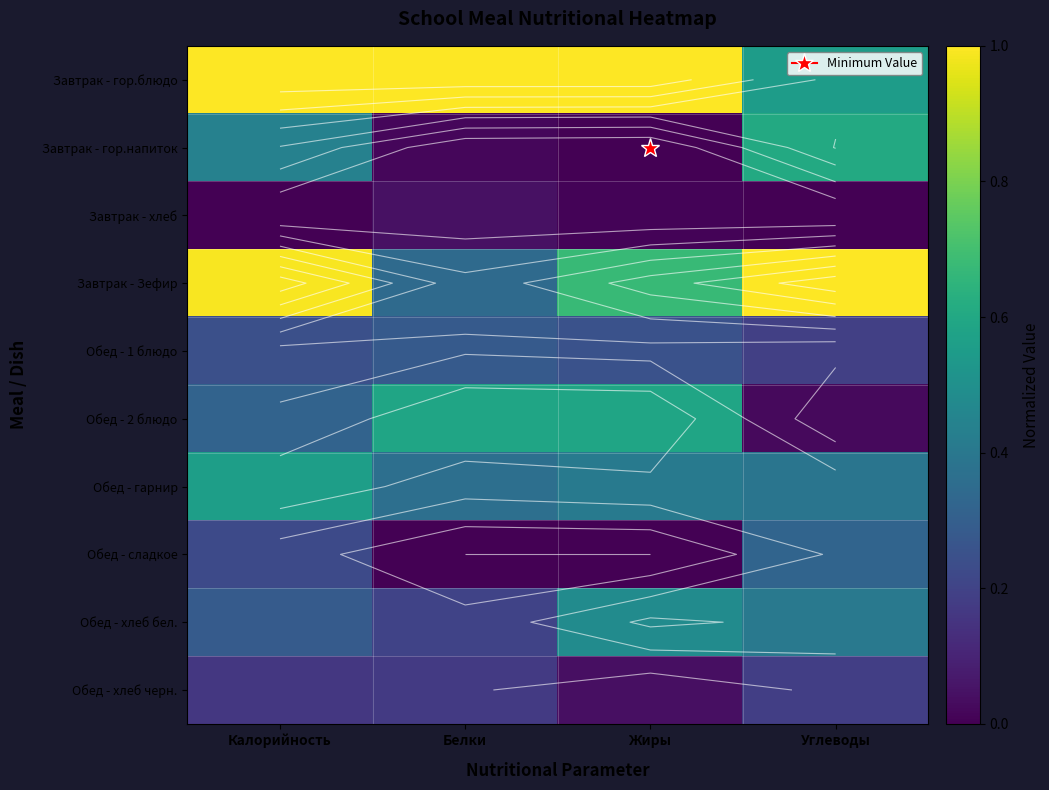

At which category does the chart reach its minimum across all series?

Жиры